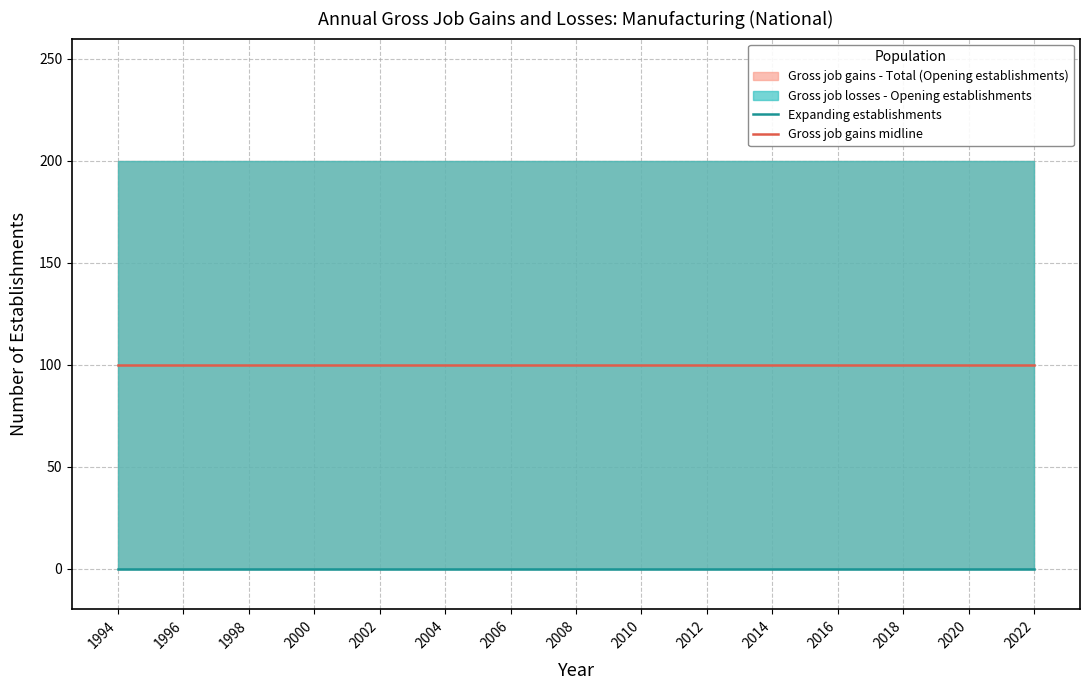

Is it true that Expanding establishments equals 0 at 2008?

True